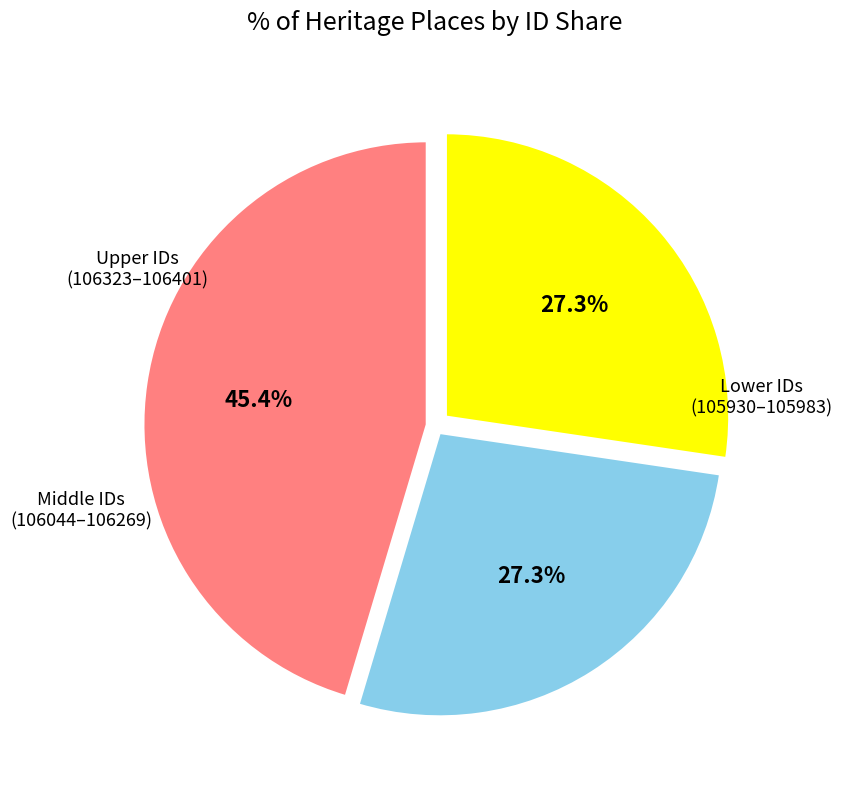

Does any single category account for the majority?

No